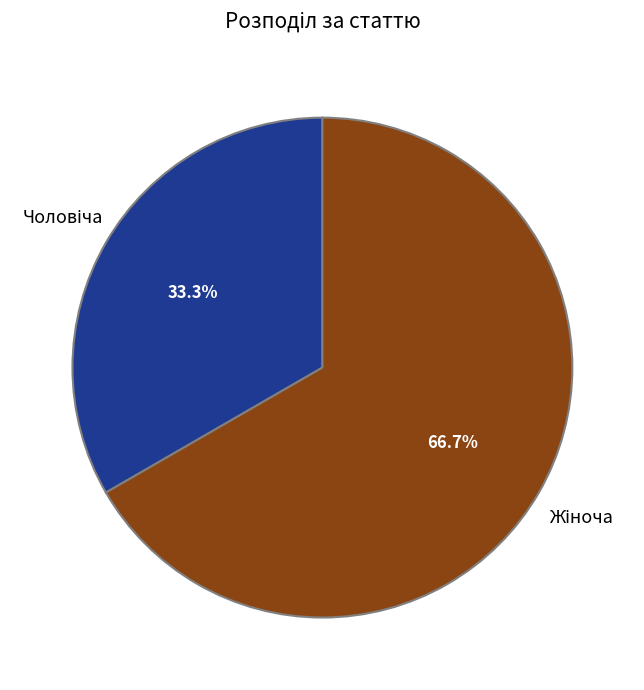

Count the number of slices in the pie.

2